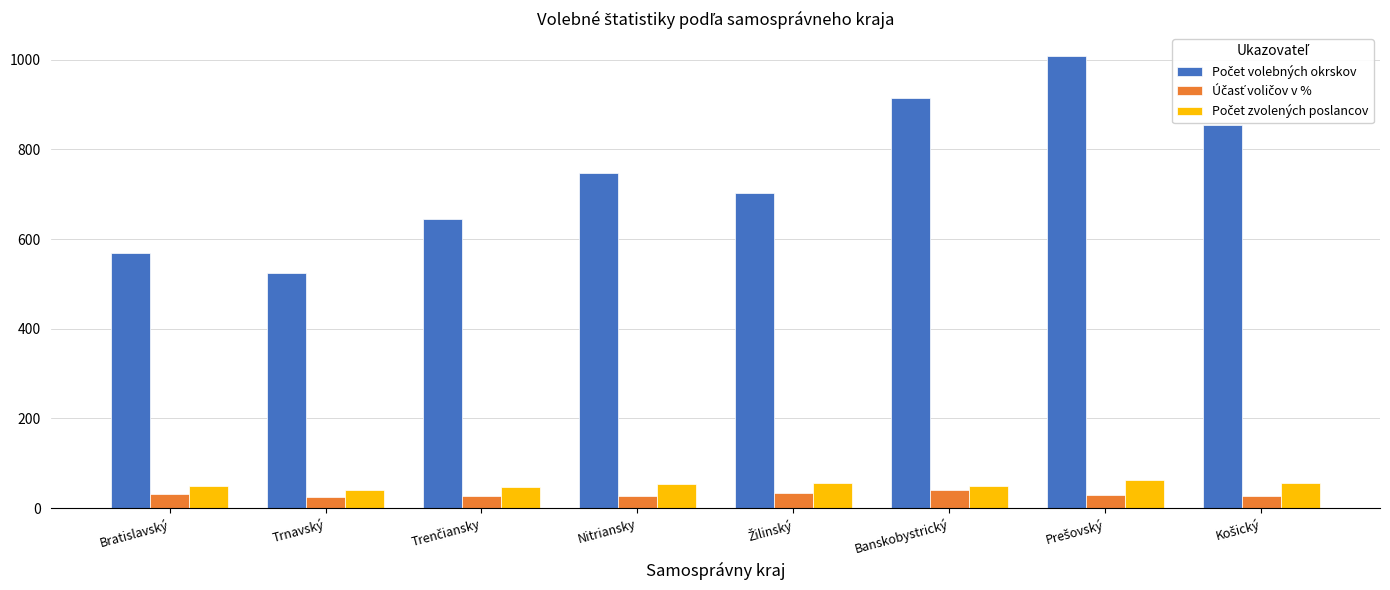

What is the total value across all series at Trnavský?

588.7